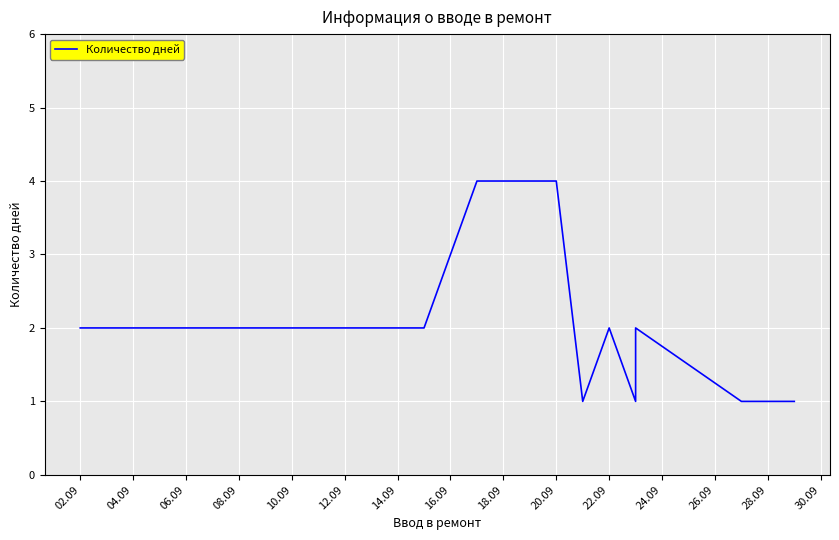

What is the label of the 10th point from the right?

12.09